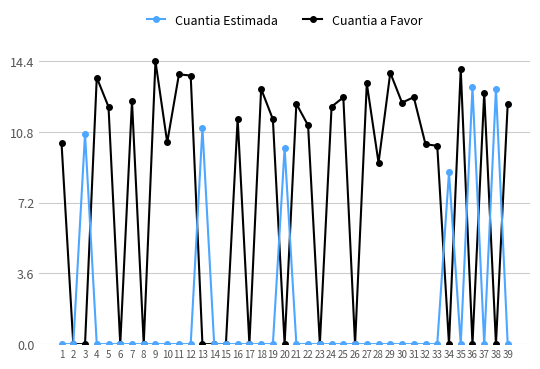

Does the chart display data point markers on the line(s)?

Yes